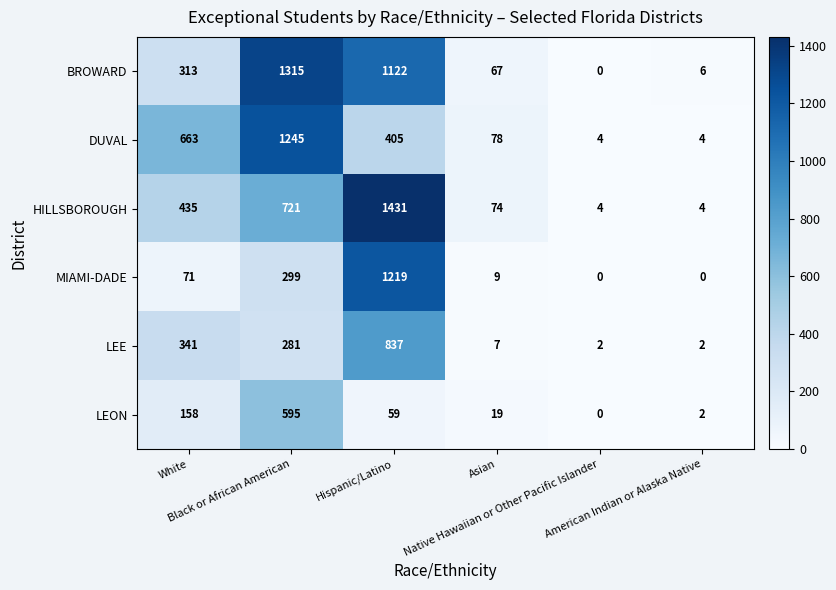

Which series has the largest total across all categories?

BROWARD